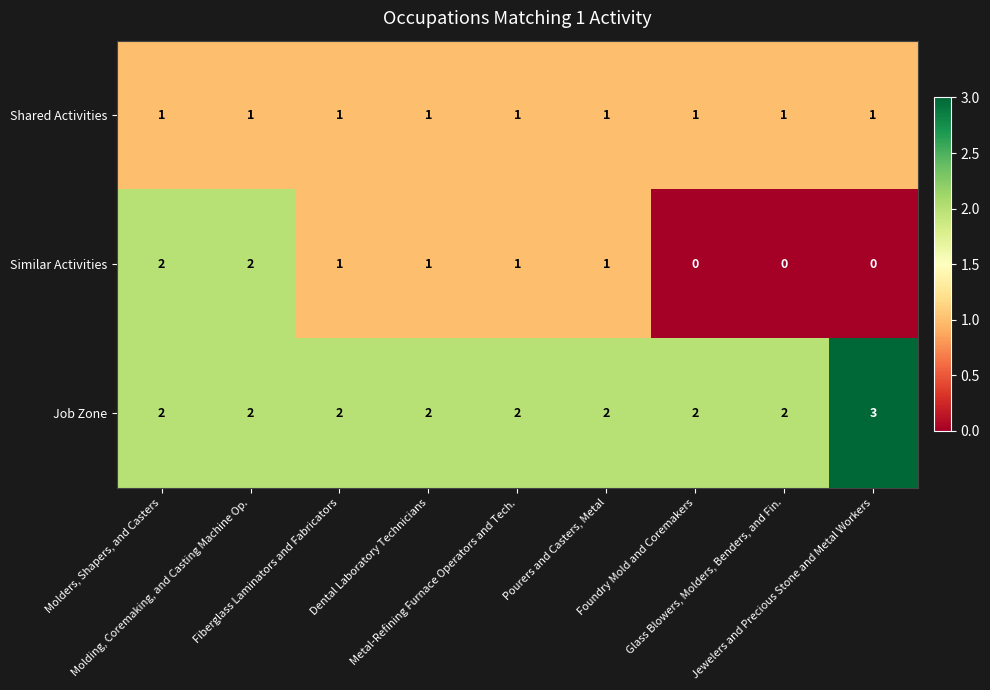

What is the sum of all Job Zone values?

19